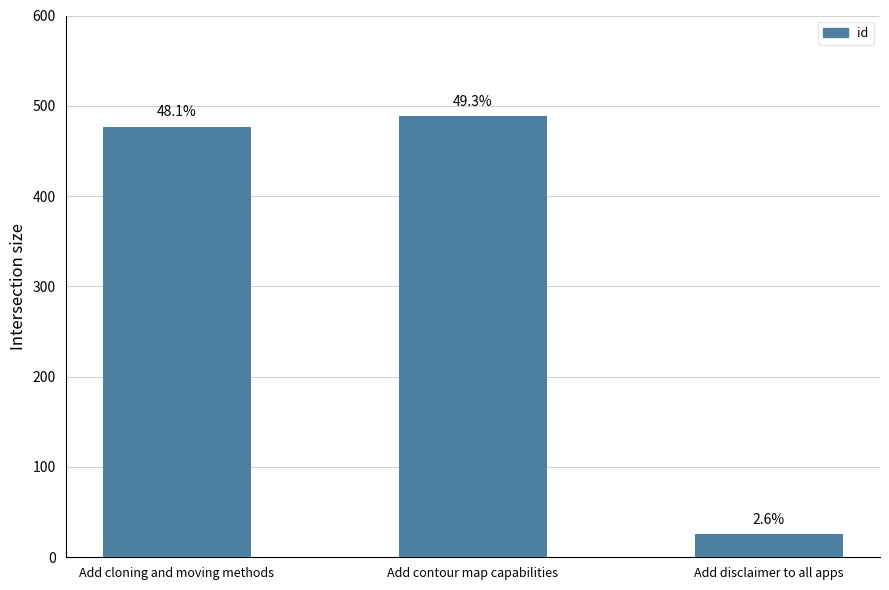

Does the chart contain stacked bars?

No